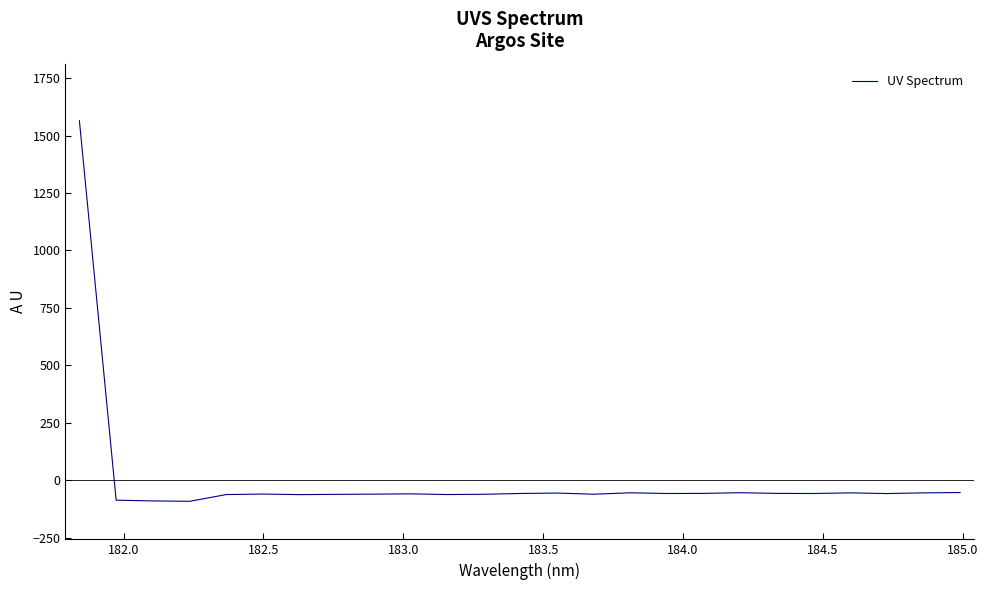

What is the difference between the maximum and minimum values?

1655.4